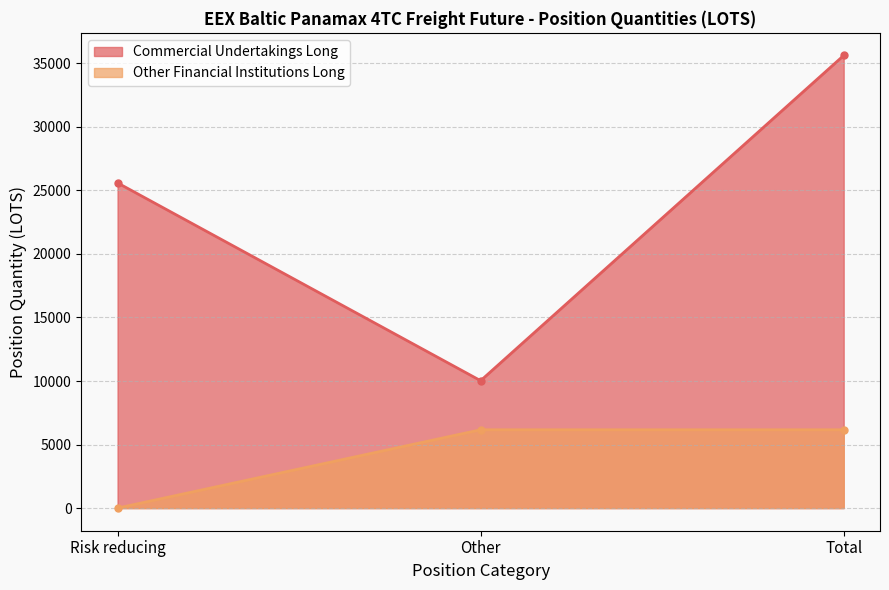

Which series changed the most between Risk reducing and Other?

Commercial Undertakings Long